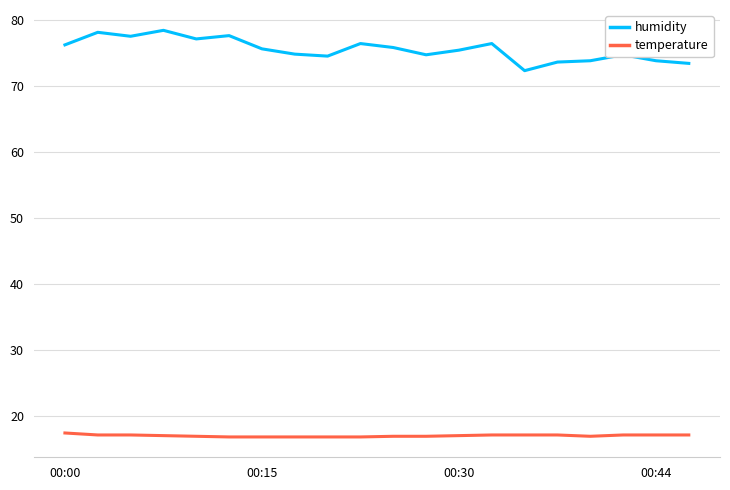

True or false: humidity and temperature intersect in this chart.

False